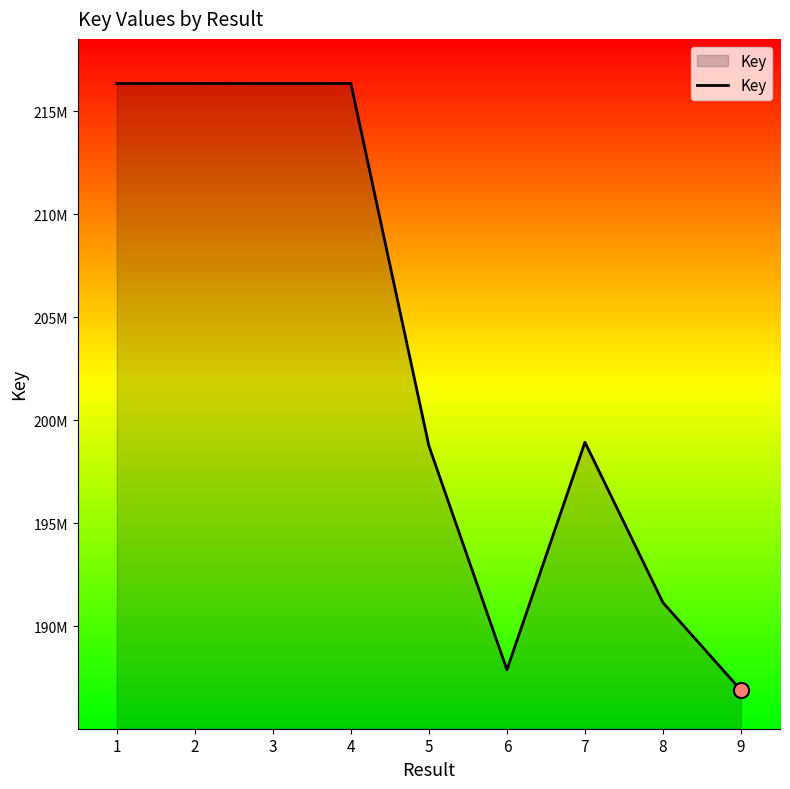

Does the chart have visible grid lines?

No